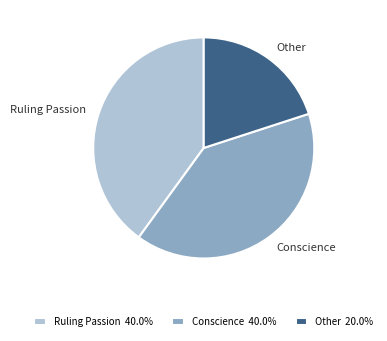

Which category has the smallest portion of the pie?

Other